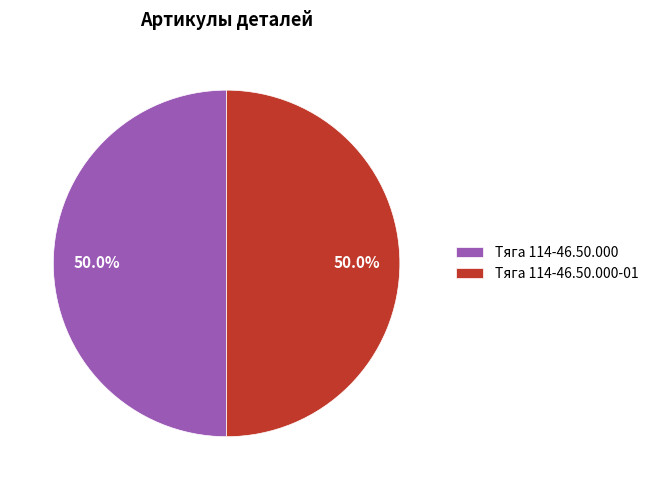

What percentage do Тяга 114-46.50.000 and Тяга 114-46.50.000-01 together represent?

100.0%